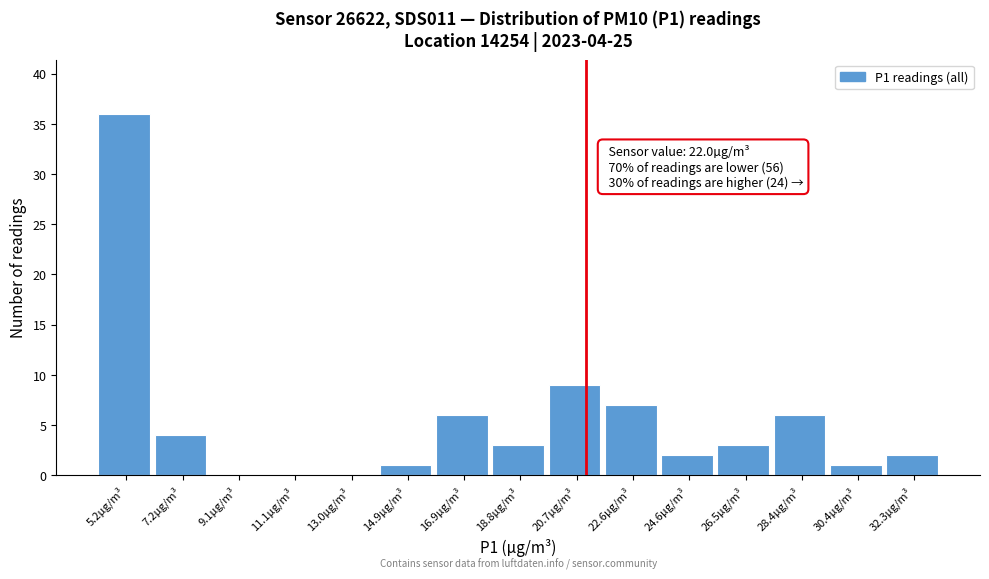

Reading right to left, transcribe all the data shown in this chart.

32.3µg/m³=2	30.4µg/m³=1	28.4µg/m³=6	26.5µg/m³=3	24.6µg/m³=2	22.6µg/m³=7	20.7µg/m³=9	18.8µg/m³=3	16.9µg/m³=6	14.9µg/m³=1	13.0µg/m³=0	11.1µg/m³=0	9.1µg/m³=0	7.2µg/m³=4	5.2µg/m³=36